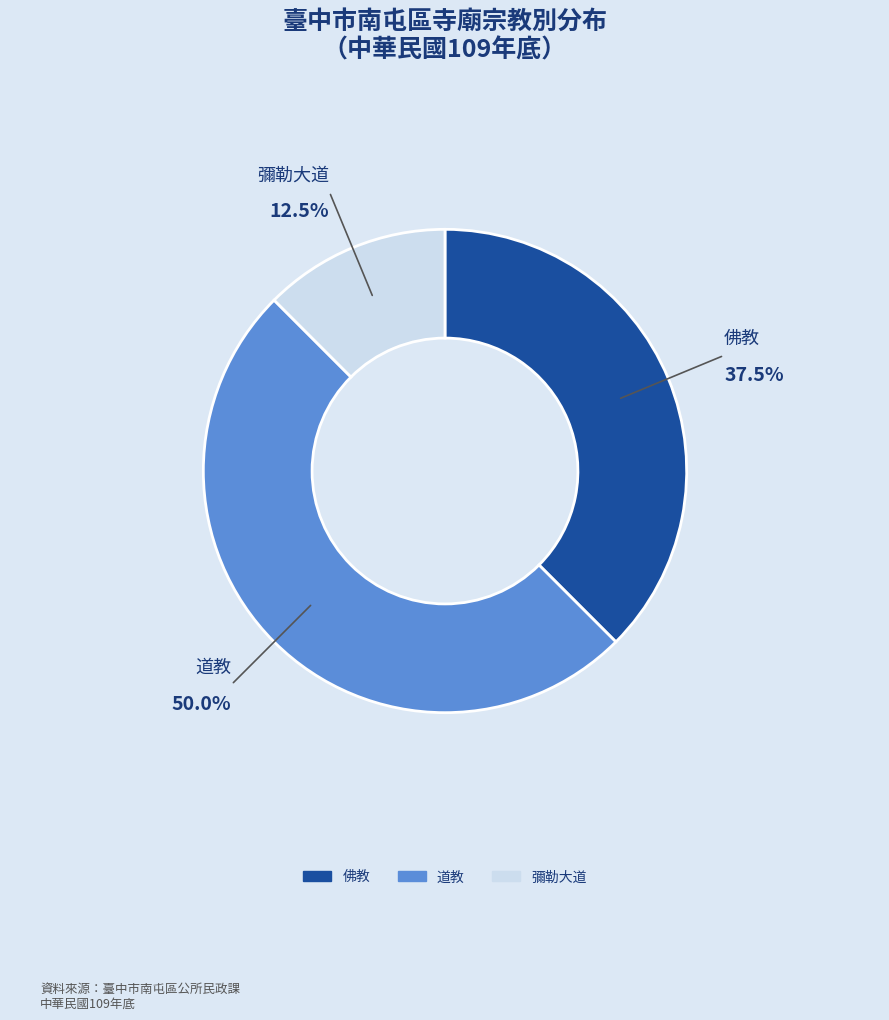

What is the largest slice in the pie chart?

道教